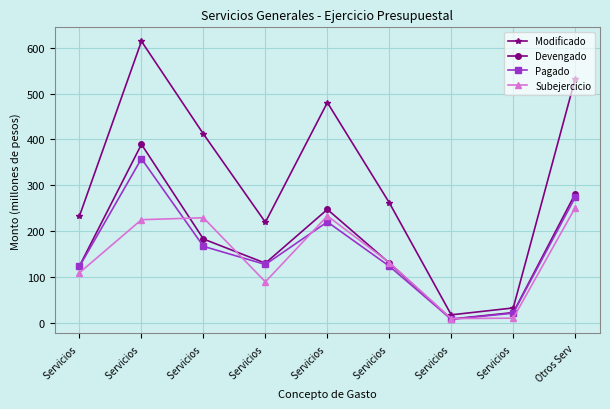

What is the average value of the Modificado series?

311.4